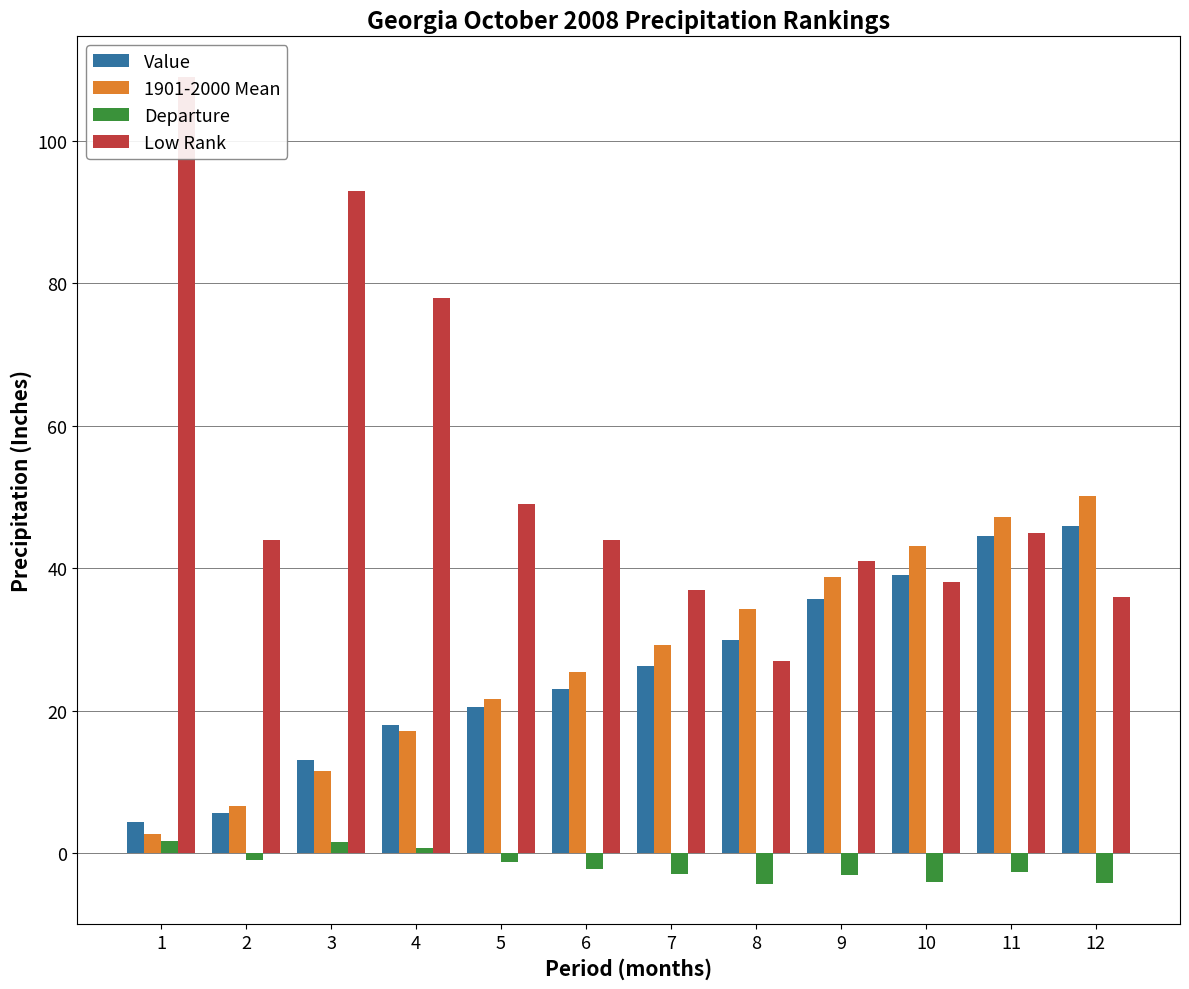

What is the difference between the maximum and minimum values in the Value series?

41.4